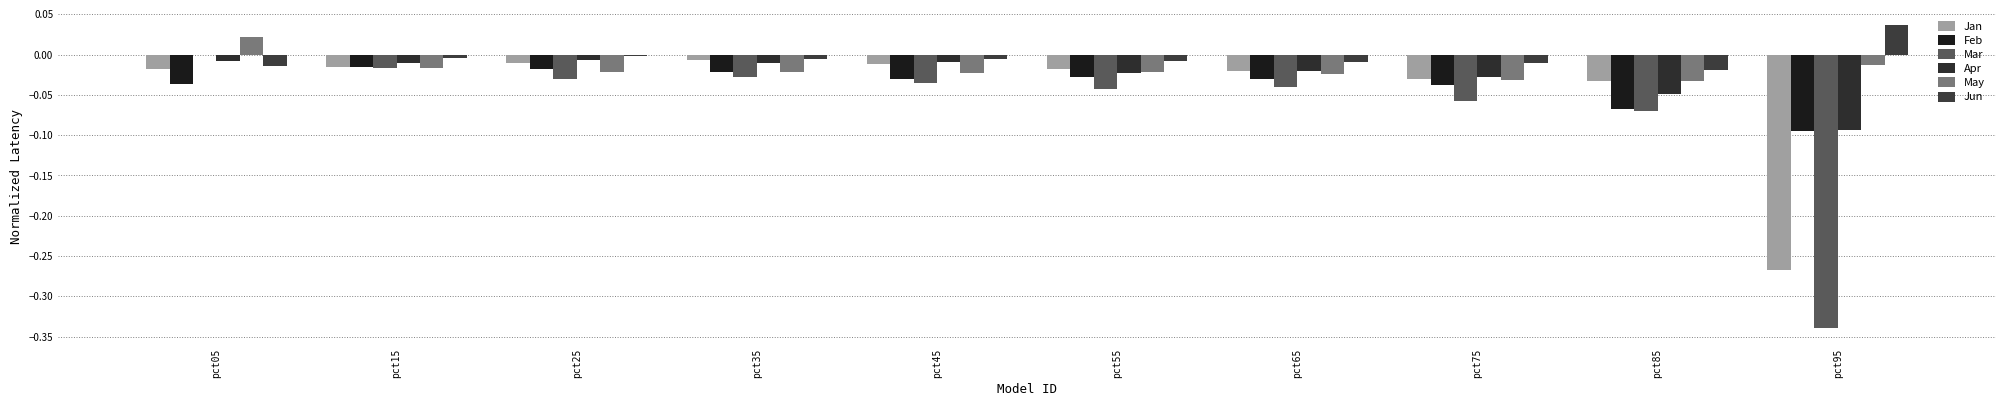

How many categories are shown in the chart?

10